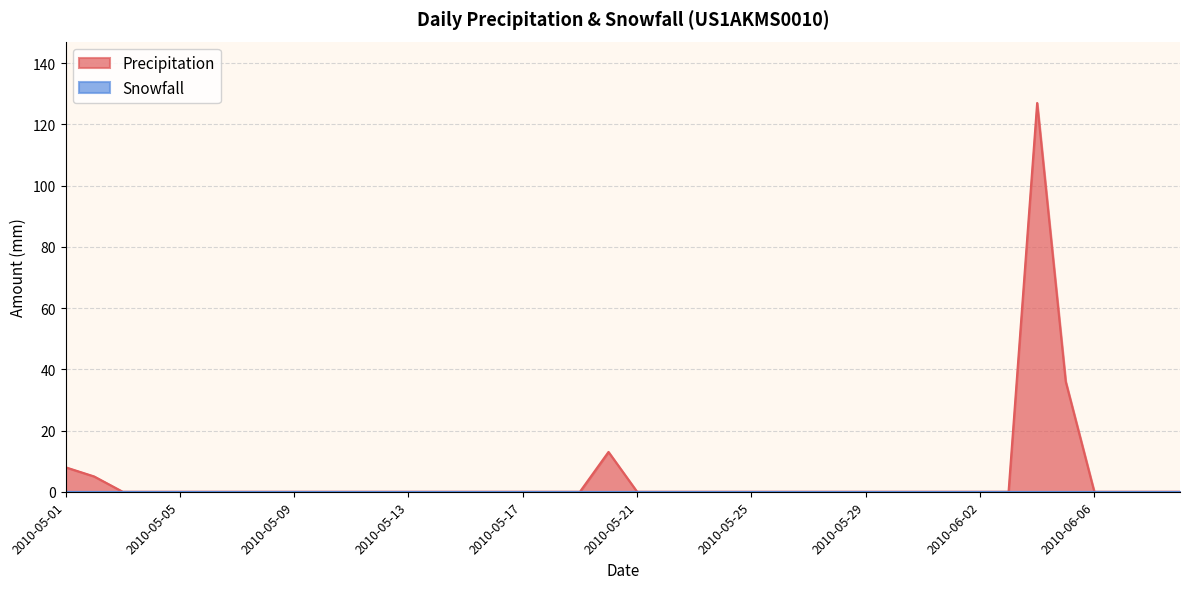

How many lines are shown in the chart?

2